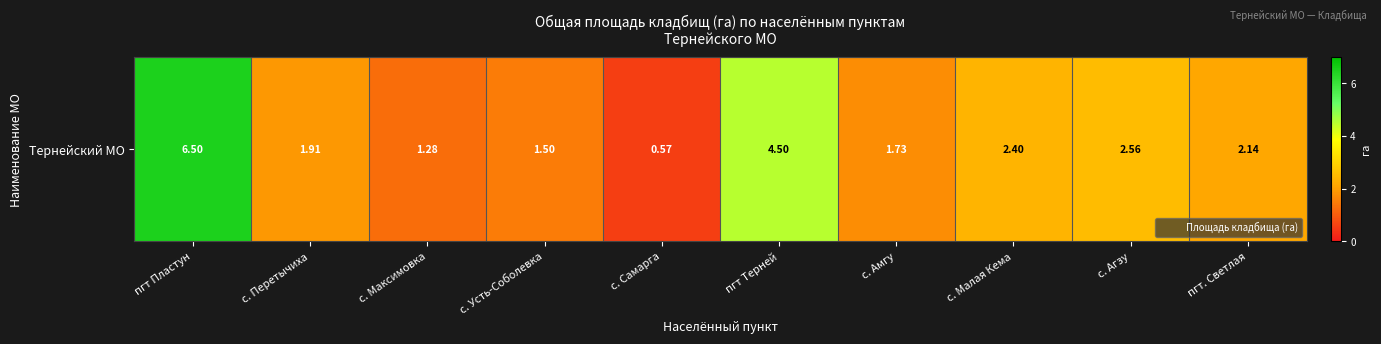

List the labels in order of value, smallest first.

с. Самарга, с. Максимовка, с. Усть-Соболевка, с. Амгу, с. Перетычиха, пгт. Светлая, с. Малая Кема, с. Агзу, пгт Терней, пгт Пластун